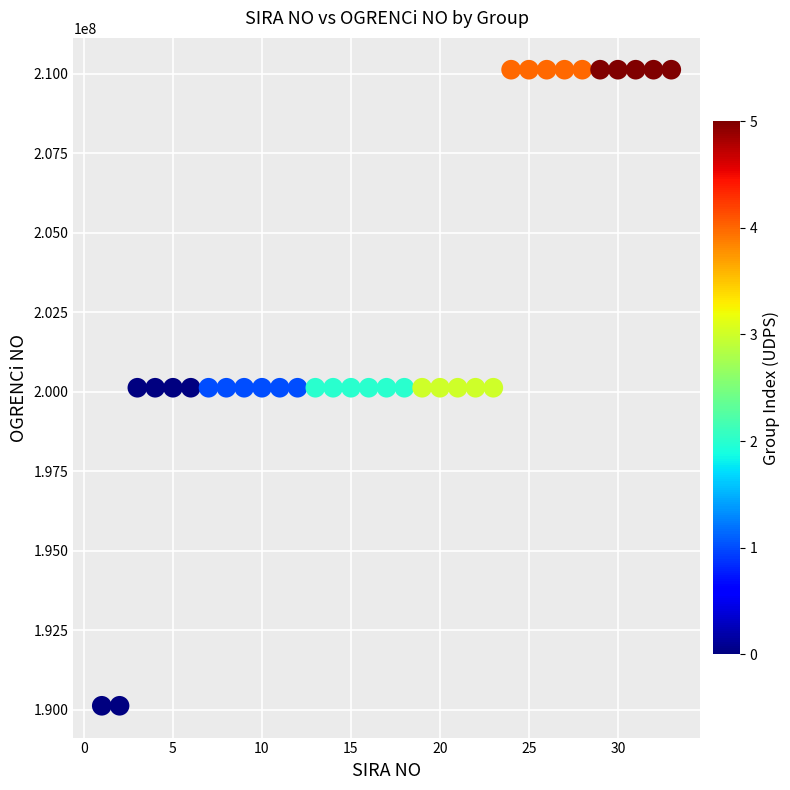

What is the range of Y values (max minus min)?

19999879